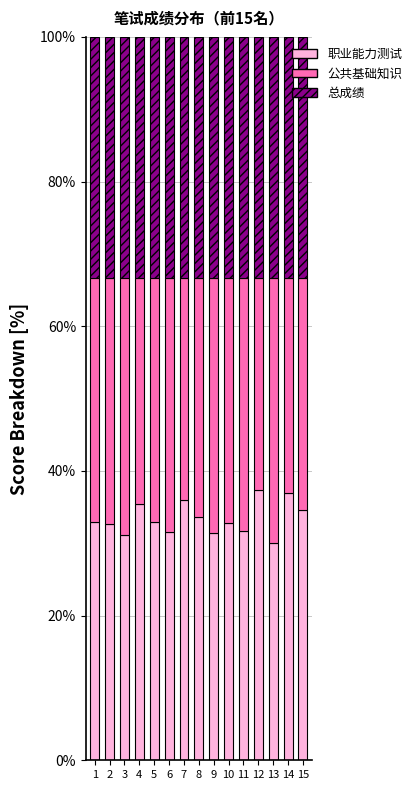

What is the total value across all series at 7?

100.0